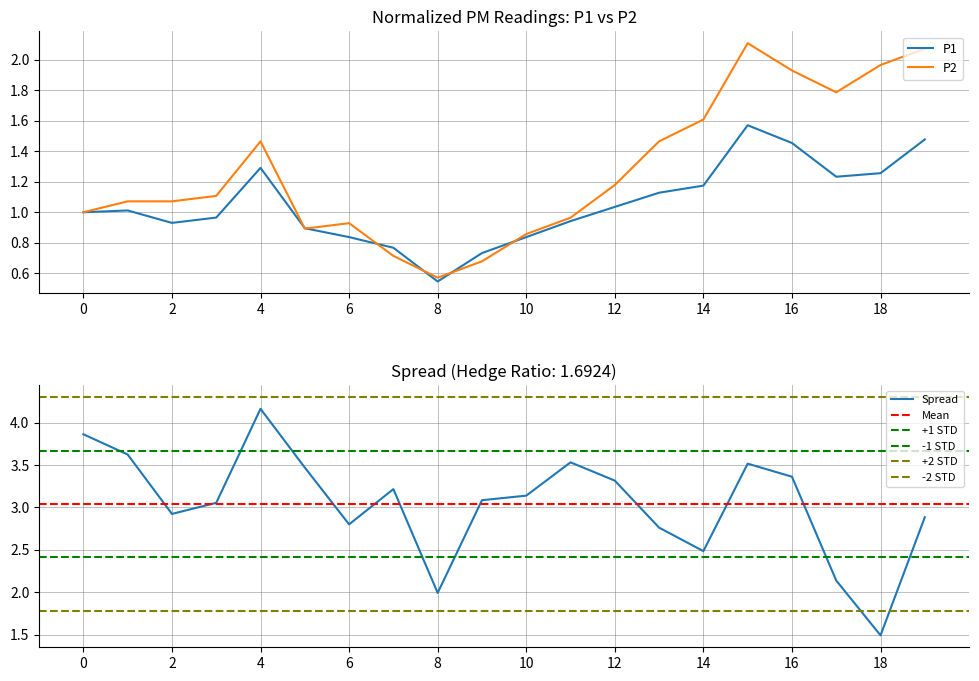

Which series has the largest total across all categories?

P2